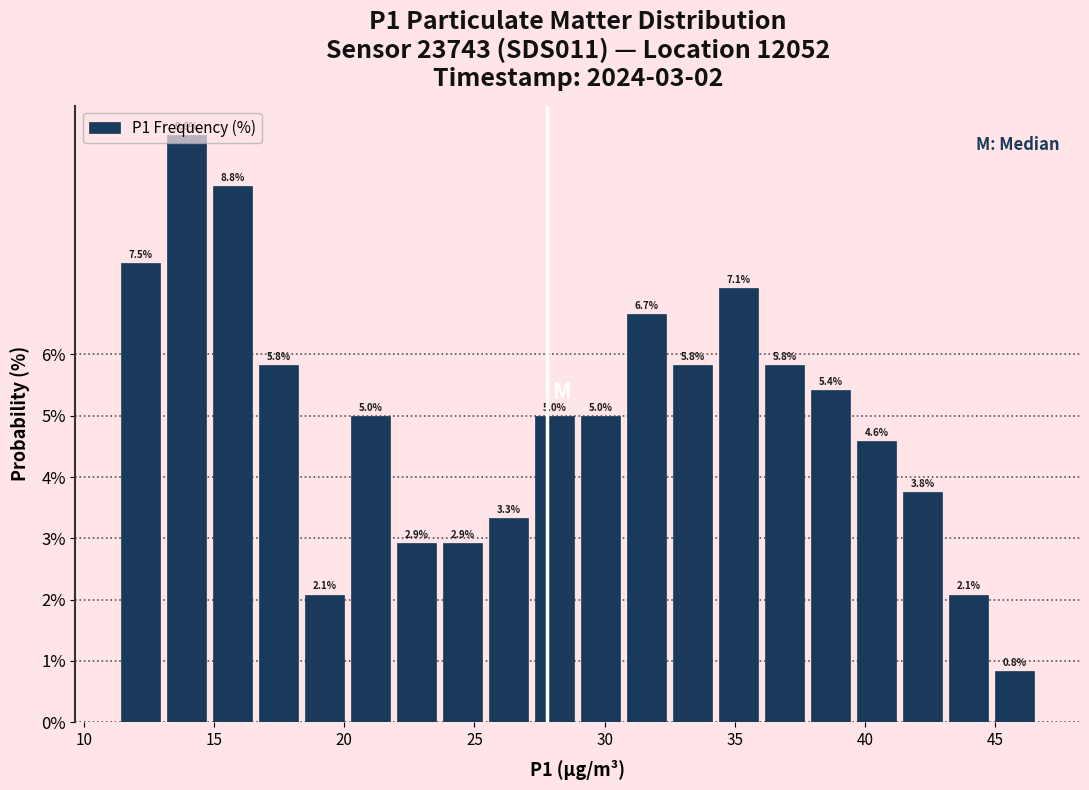

Around what value on the x-axis is the tallest bar? Give the approximate position of its centre, as read against the axis.

14.0